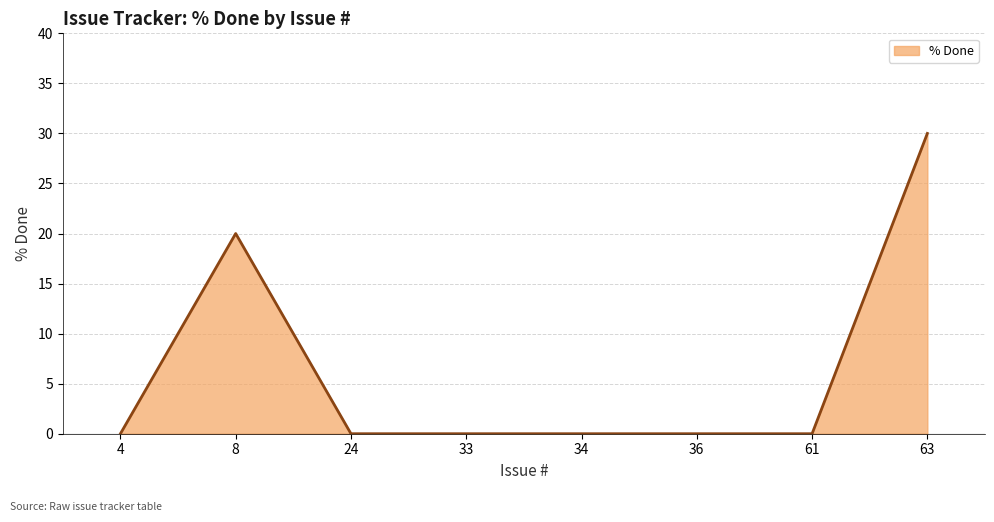

Count the values in the range 0 to 20.

7